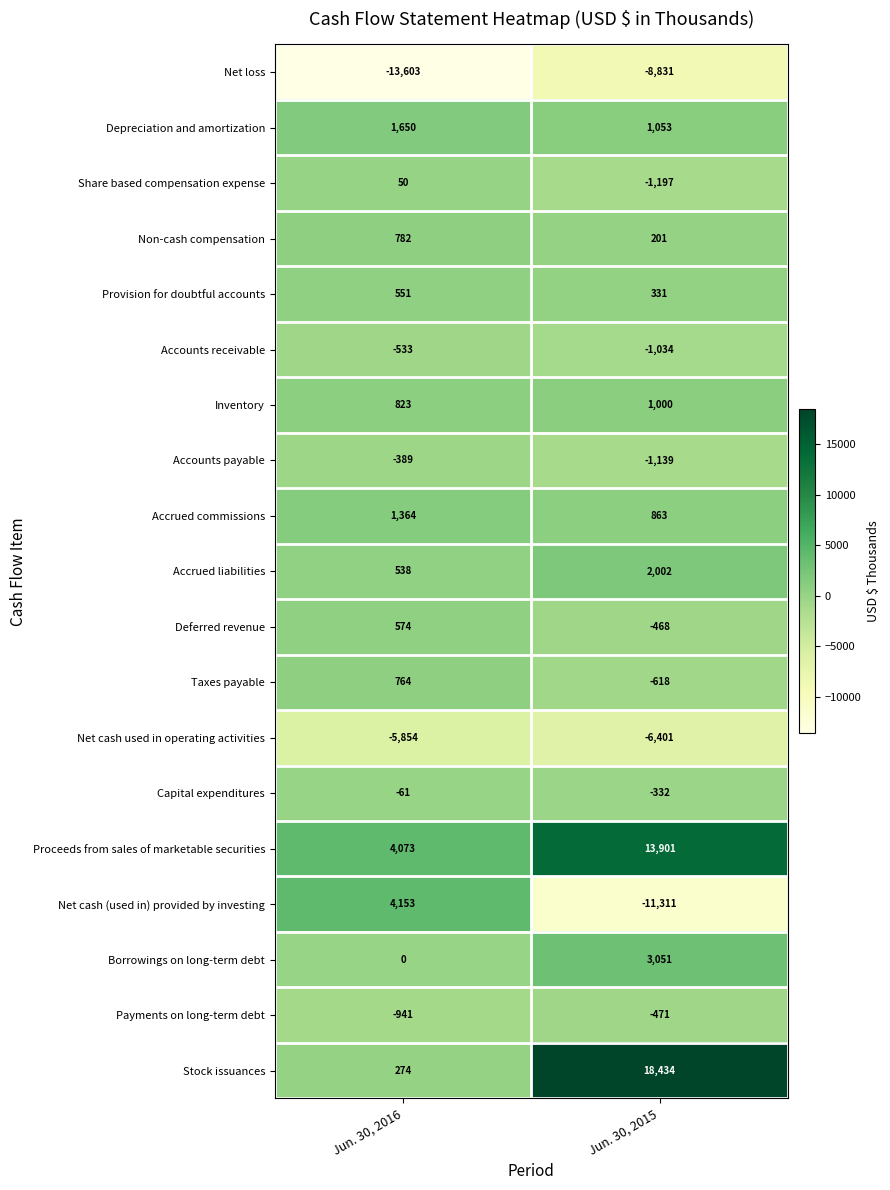

What is the sum of all Taxes payable values?

146